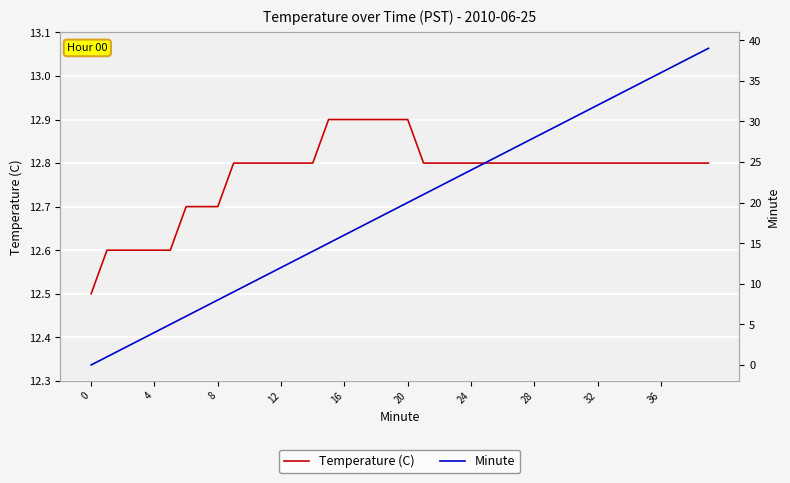

How many values in the Minute series are below 20?

20